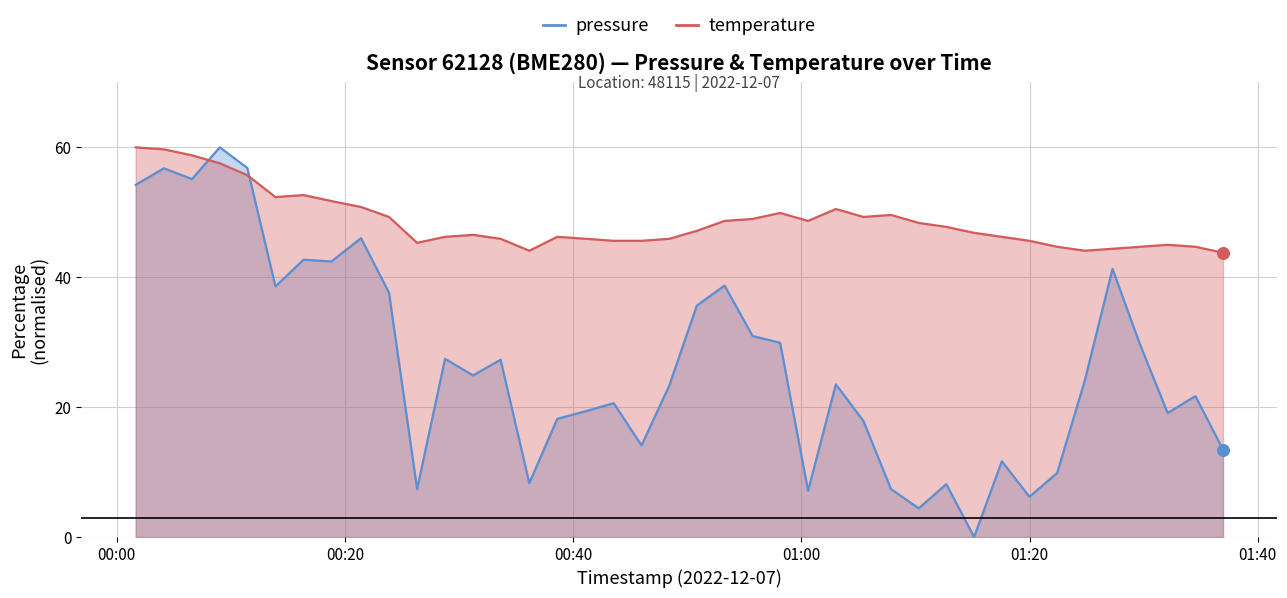

What are all the series names shown in the legend?

pressure, temperature